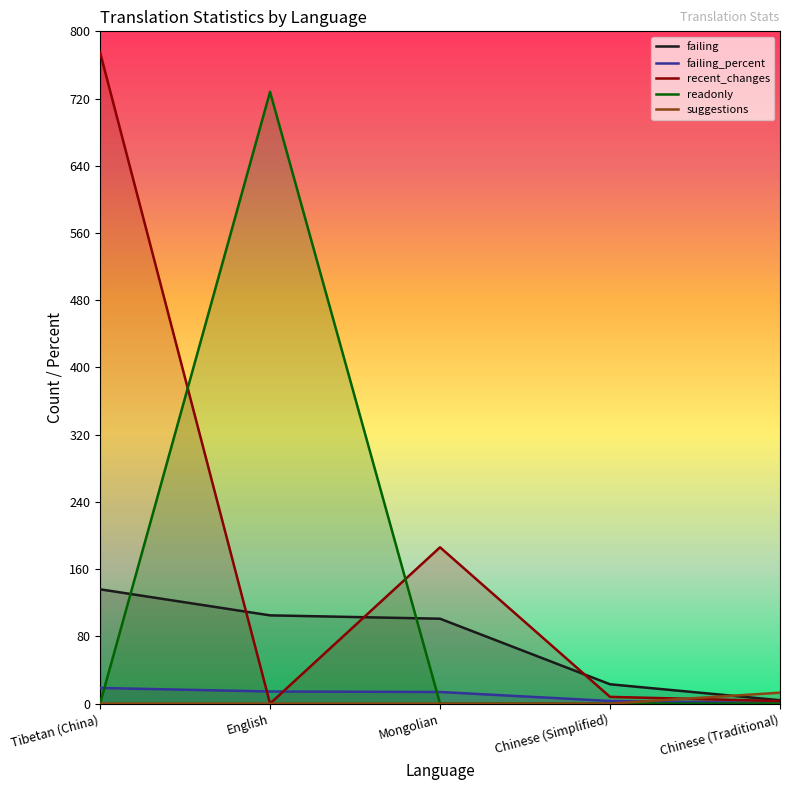

Reading left to right, list all the values displayed in this chart.

failing: 136.0	105.0	101.0	23.0	4.0
failing_percent: 18.6	14.4	13.8	3.1	0.5
recent_changes: 775.0	0.0	186.0	8.0	3.0
readonly: 0.0	728.0	0.0	0.0	0.0
suggestions: 0.0	0.0	0.0	0.0	13.0